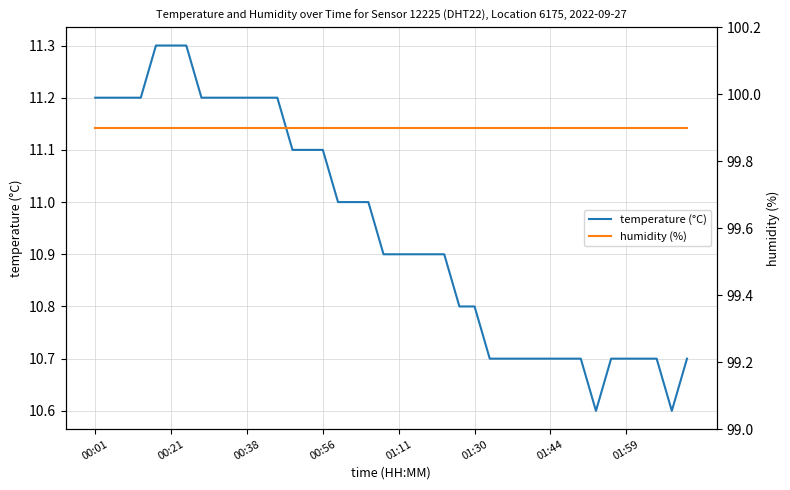

Which has a higher value, 32 or 17?

17